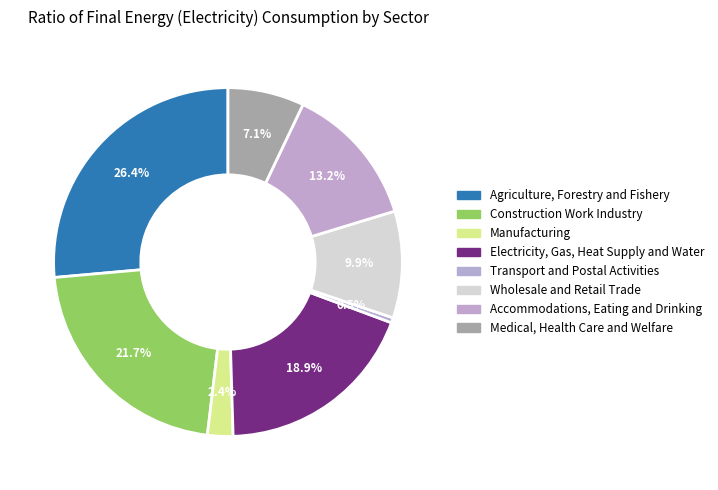

How many segments does this pie chart have?

8